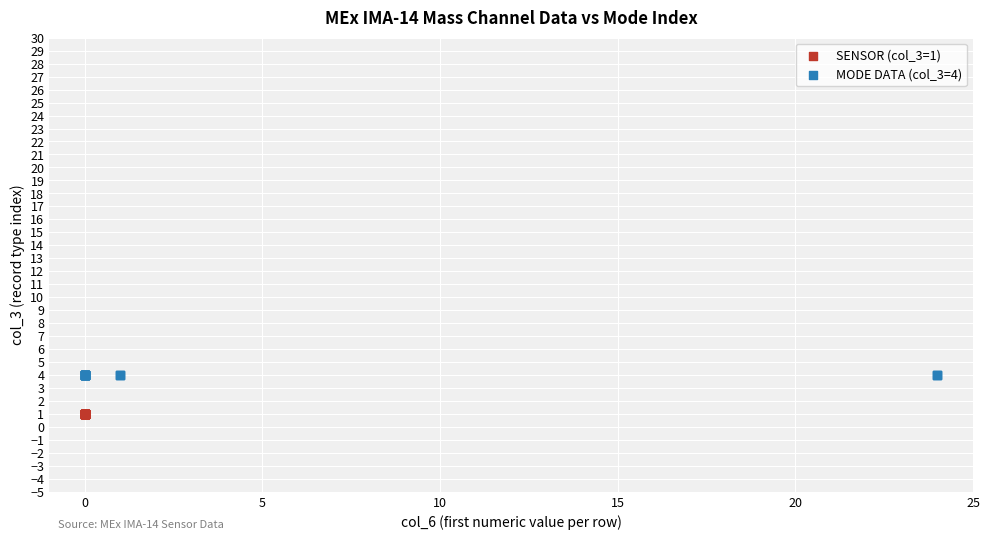

Which series contains the lowest Y value?

SENSOR (col_3=1)